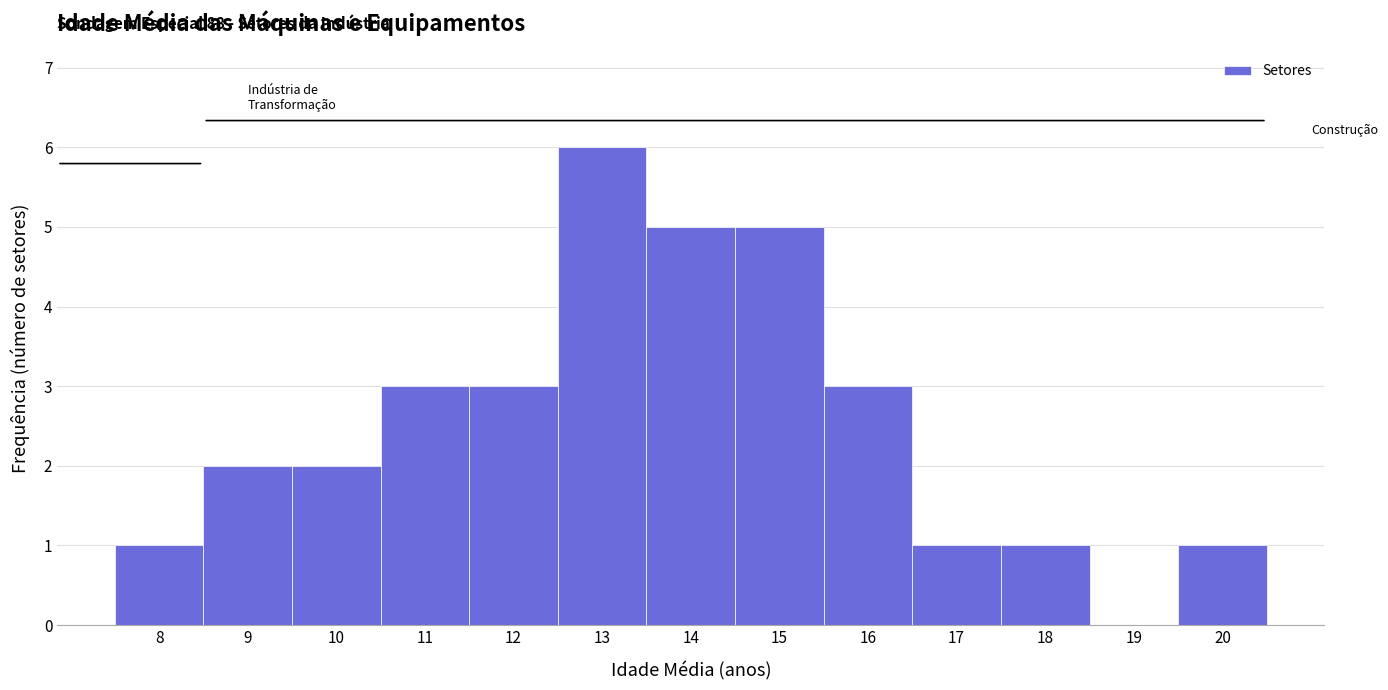

Which range on the x-axis has the tallest bar?

12.5 to 13.5